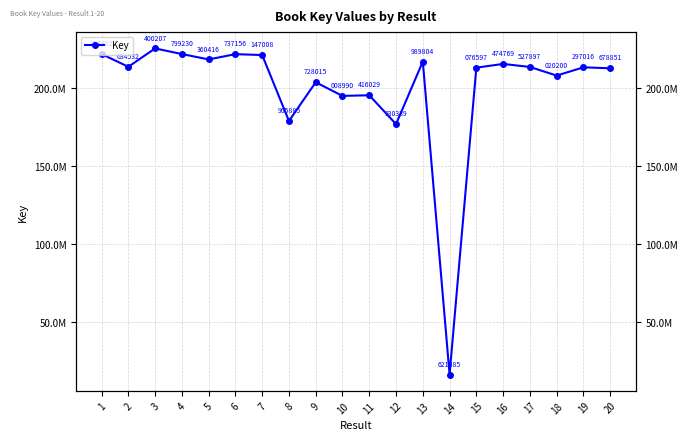

Which category has the lowest value across all series?

14